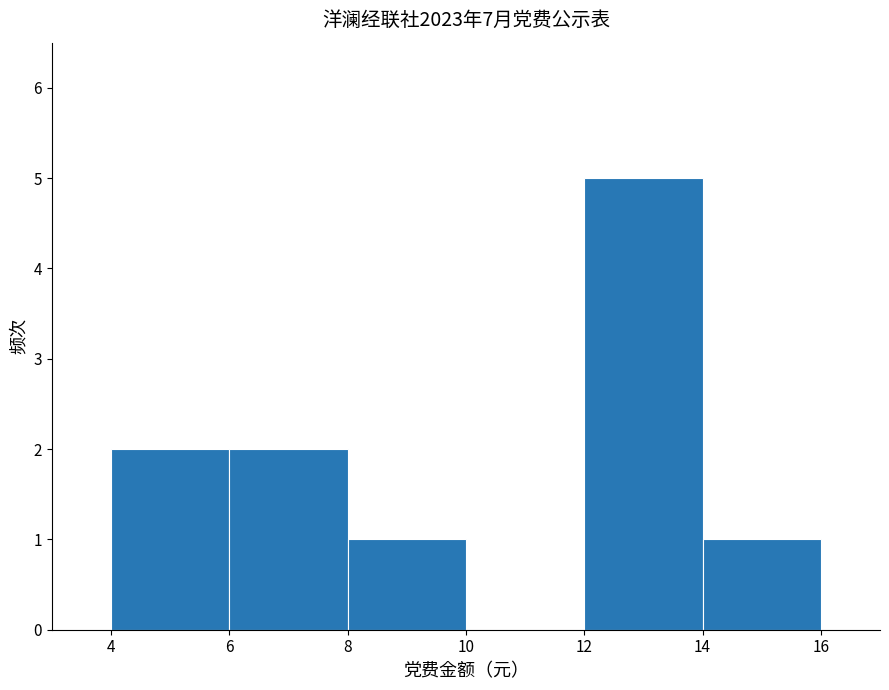

Which range on the x-axis has the tallest bar?

12 to 14